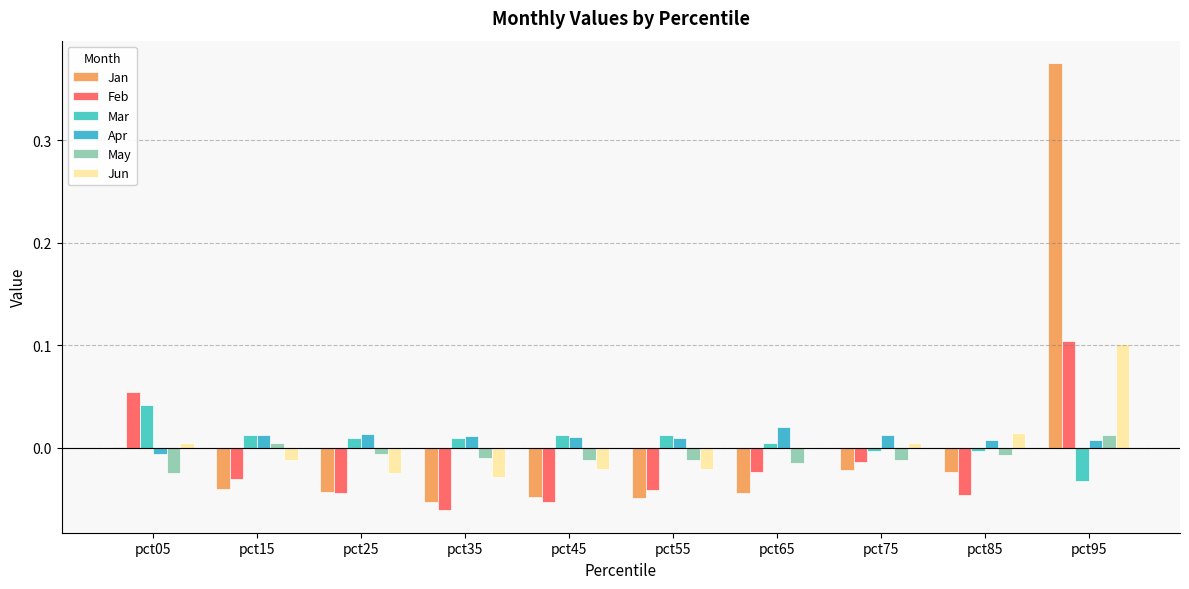

What is the total value across all series at pct95?

0.6